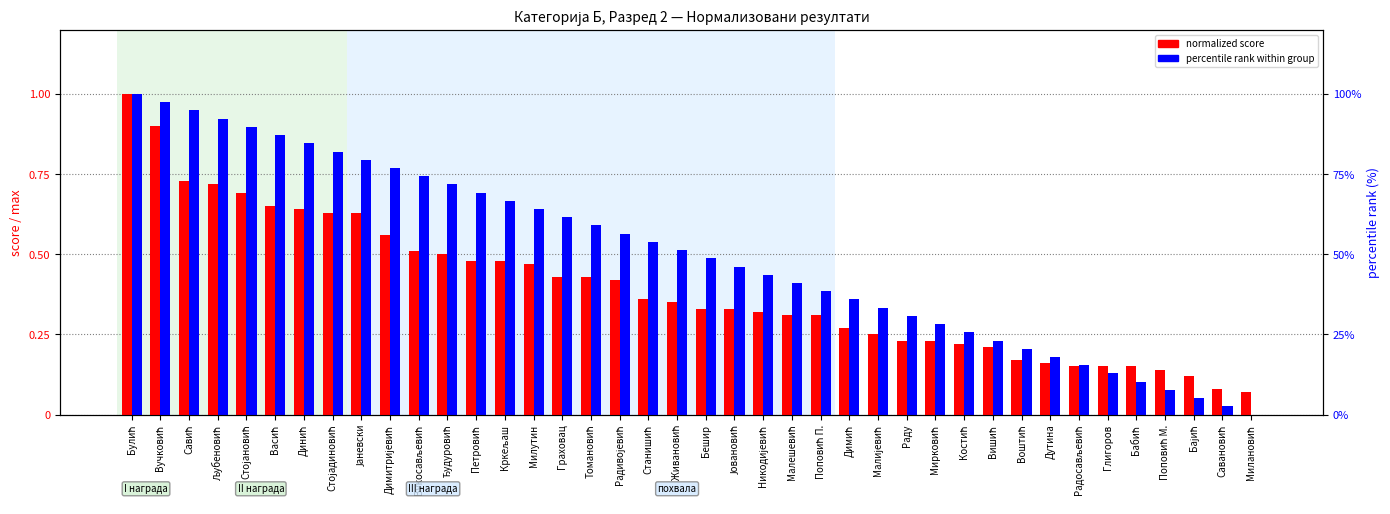

What is the difference between the maximum and minimum values in the normalized score series?

0.9